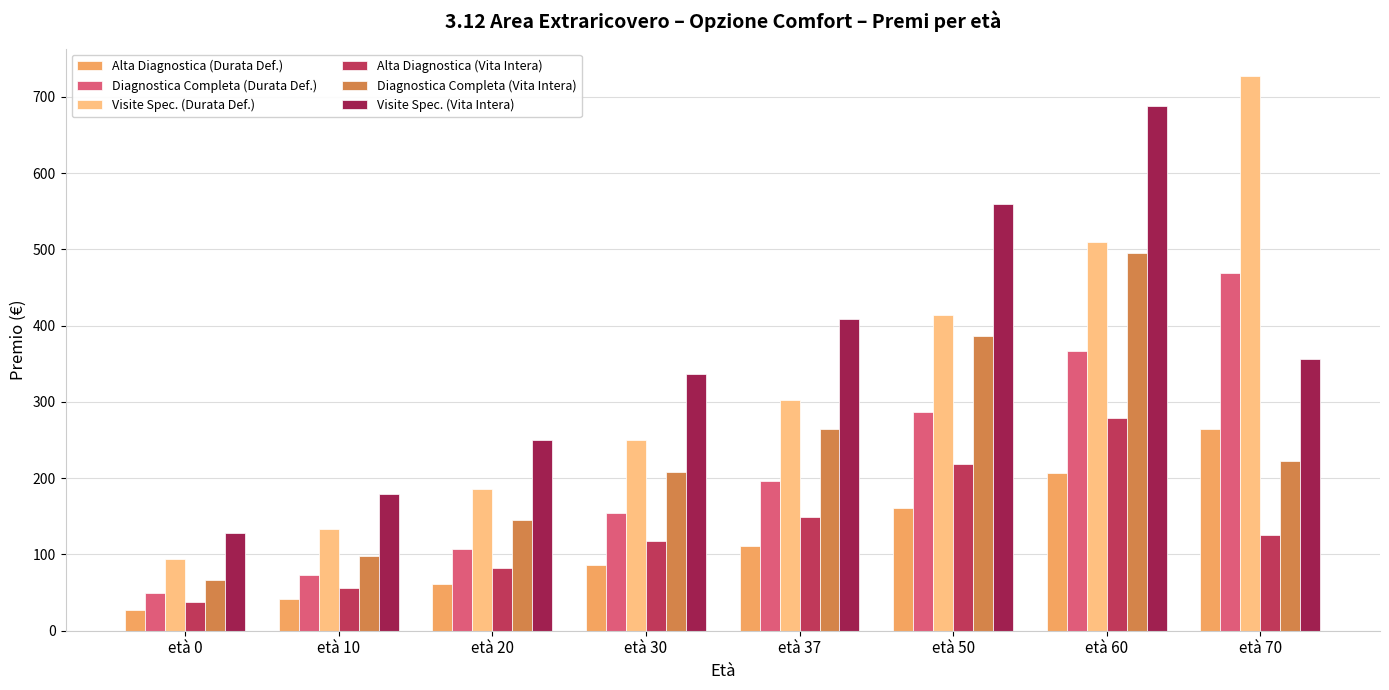

What is the average value of the Visite Spec. (Vita Intera) series?

363.4